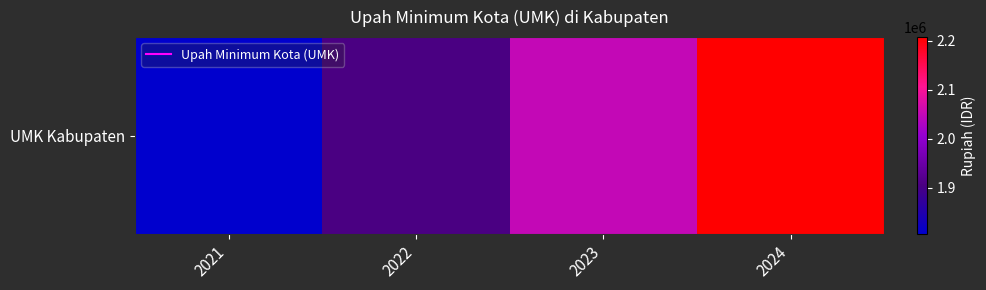

Which category has the lowest value across all series?

2021